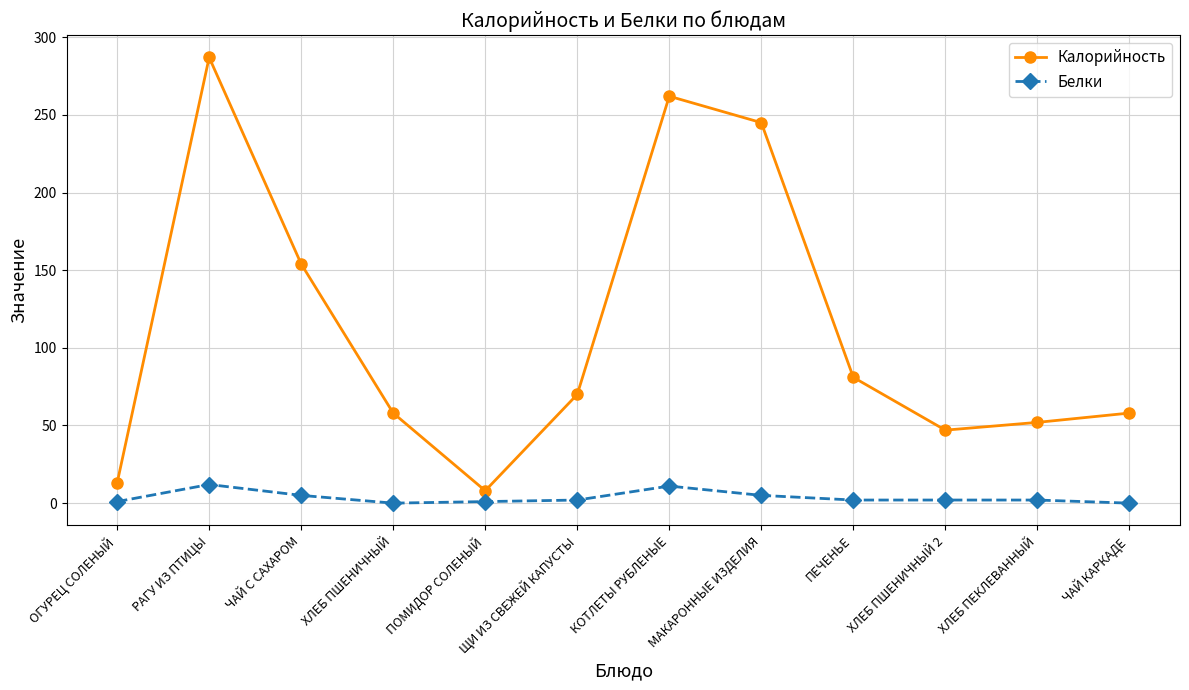

Which series has the widest spread of values?

Калорийность